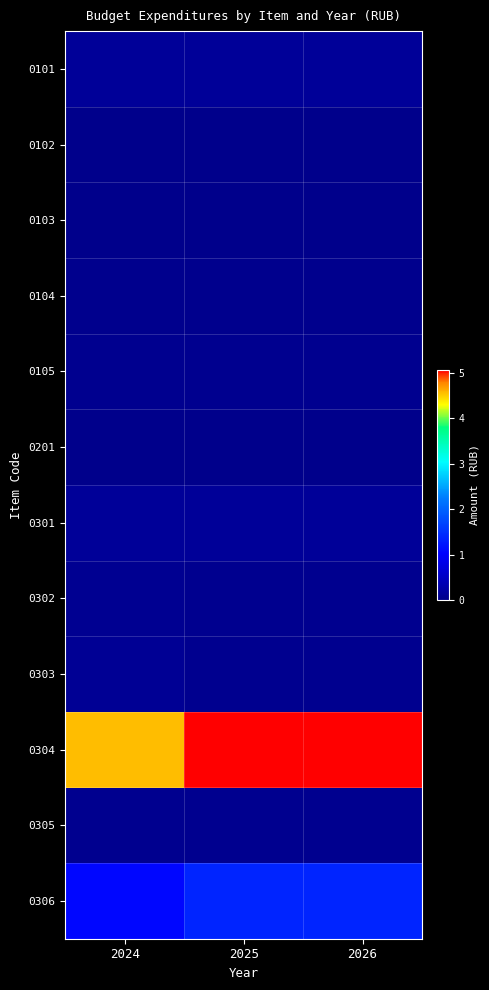

Rank the series by their maximum value, from lowest to highest.

0102, 0201, 0103, 0104, 0305, 0105, 0302, 0303, 0101, 0301, 0306, 0304